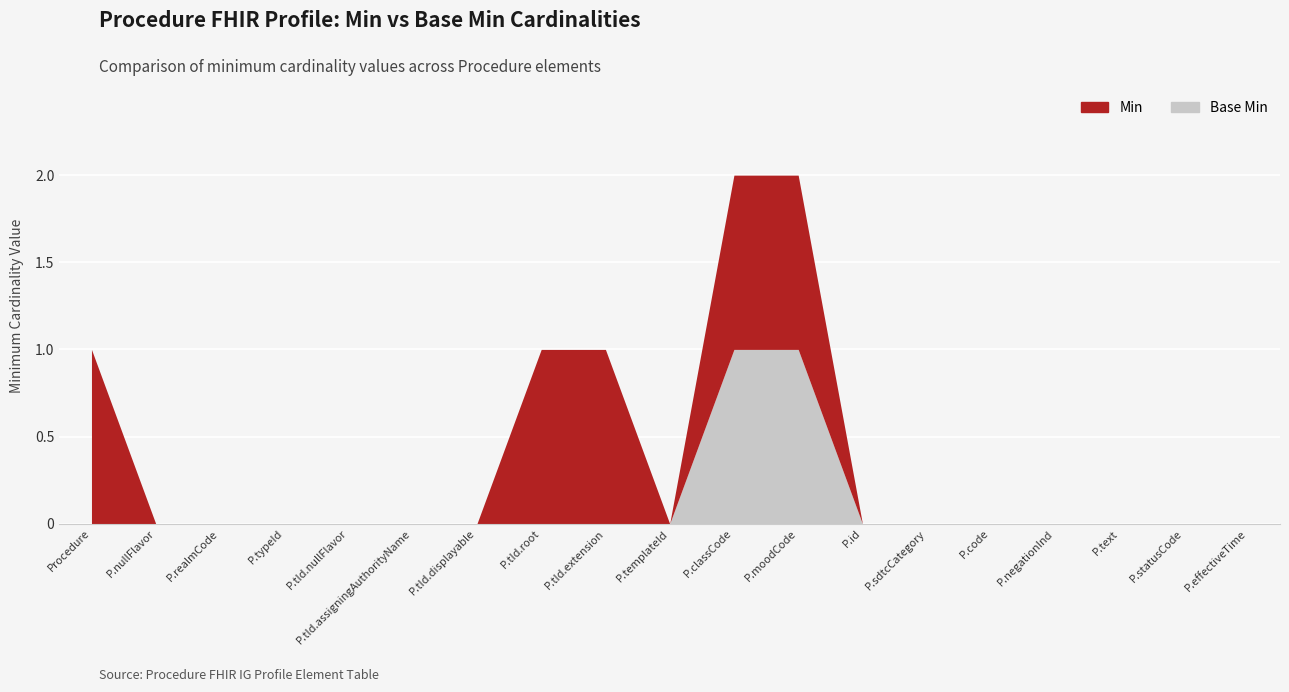

What position from the right is Procedure.statusCode?

2